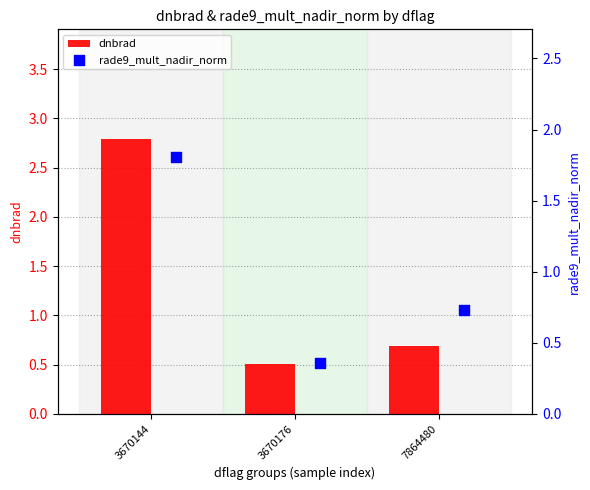

Which series contains the lowest Y value?

rade9_mult_nadir_norm